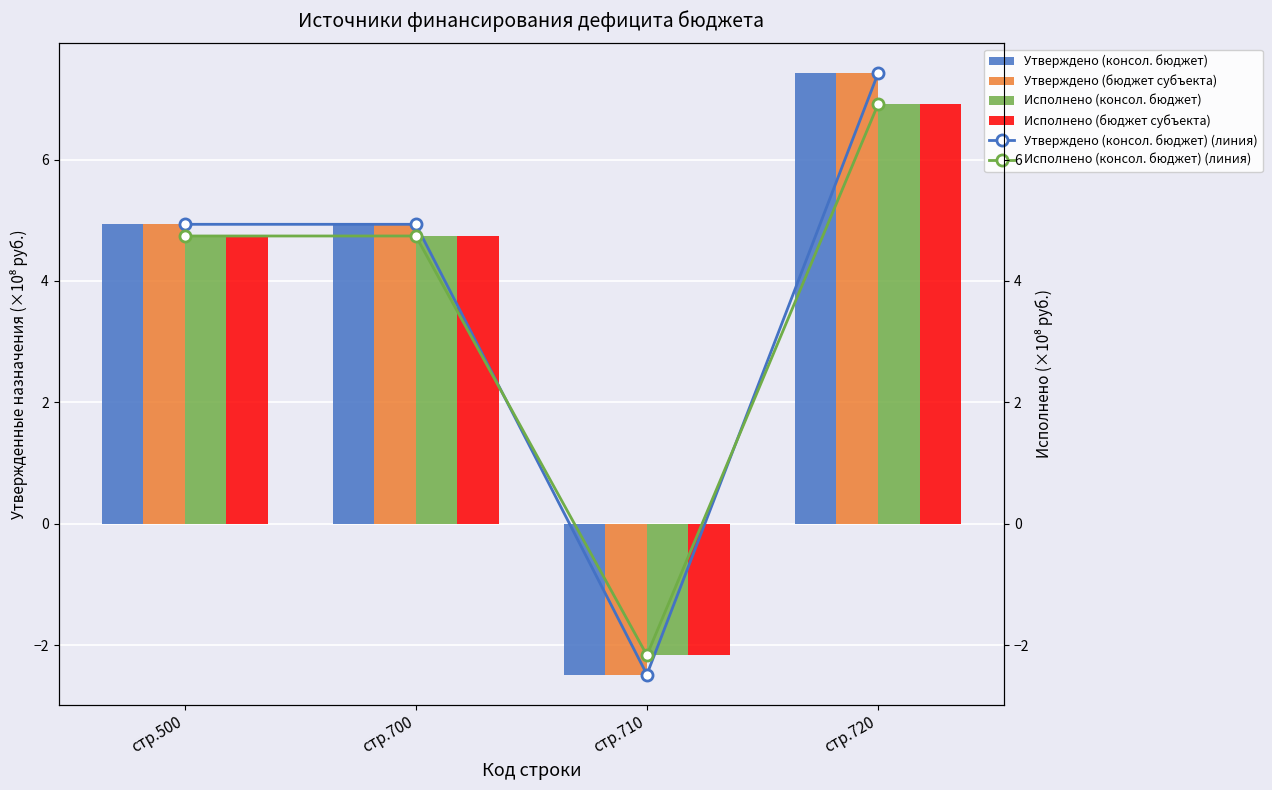

How many values in Утверждено (бюджет субъекта) are below zero?

1